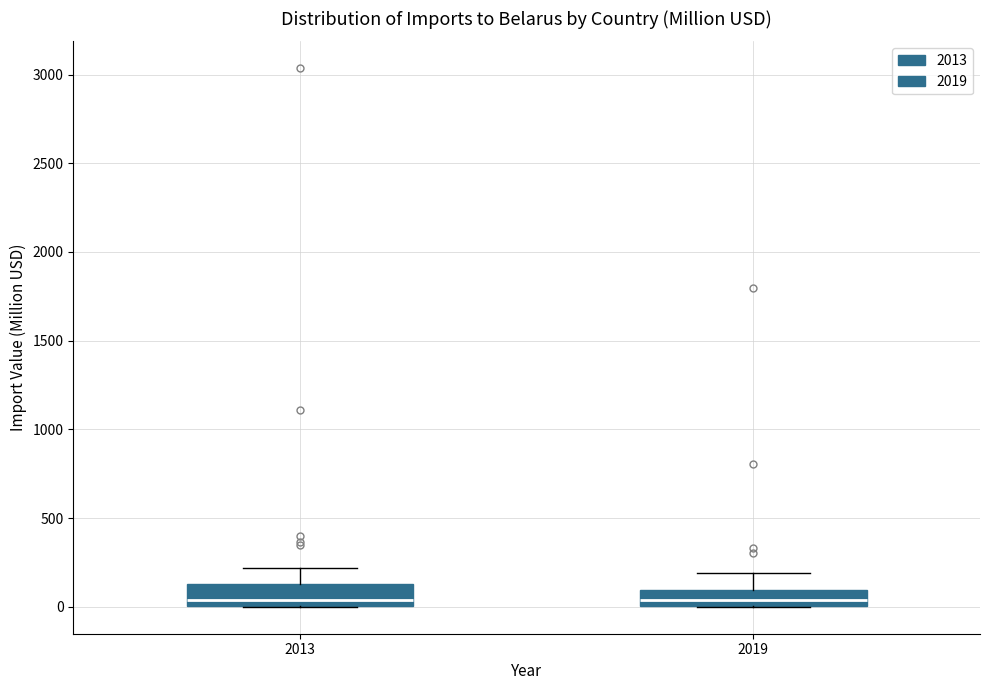

Where is the lower edge of the box at x = 2019 on the y-axis? The values are not printed on the chart, so give them approximately, as read against the axis.

0